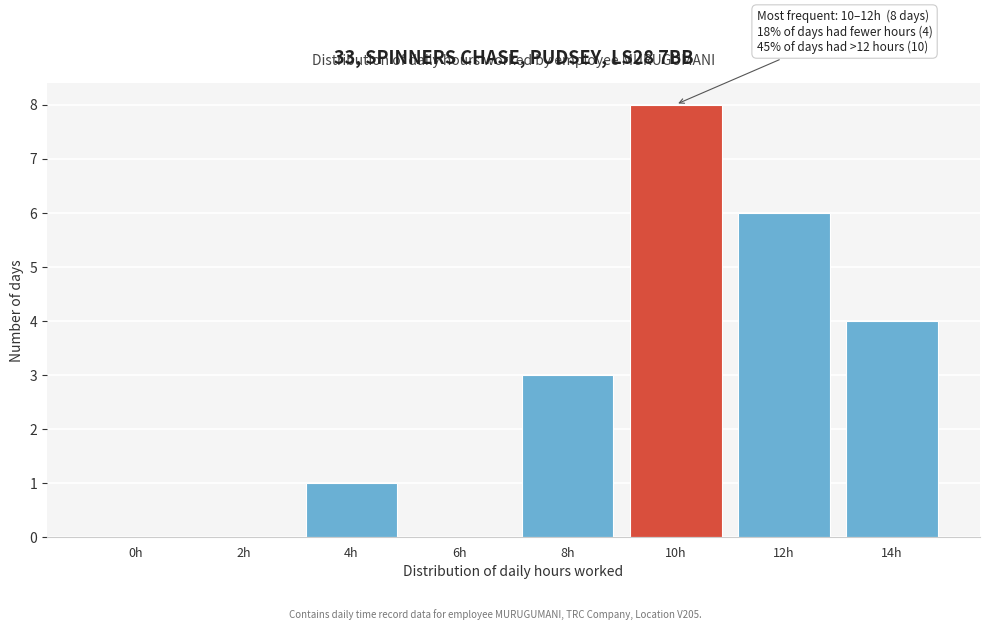

Reading left to right, list all the values displayed in this chart.

0h=0	2h=0	4h=1	6h=0	8h=3	10h=8	12h=6	14h=4